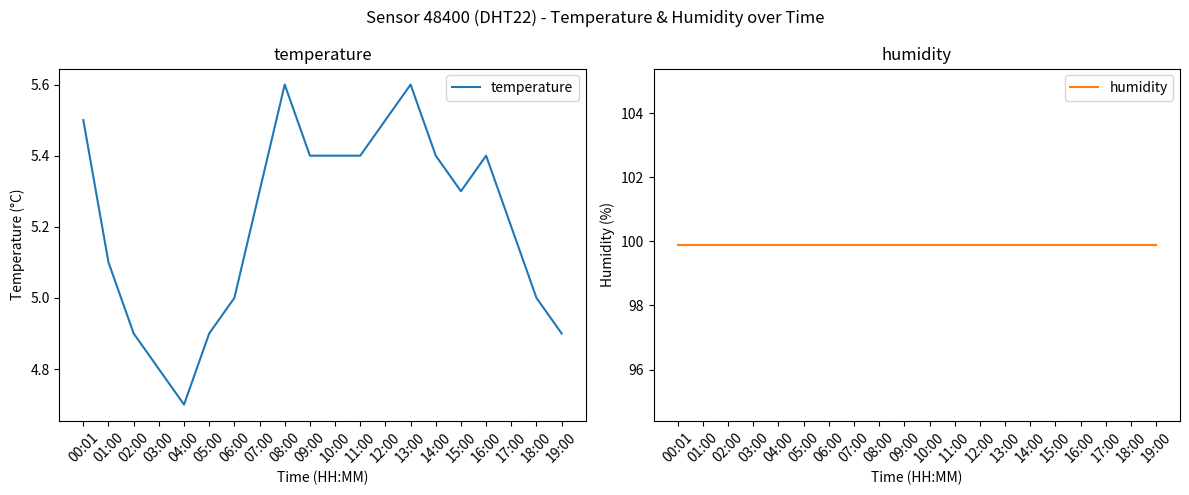

The value of temperature at 06:00 is 5.0. True or false?

True